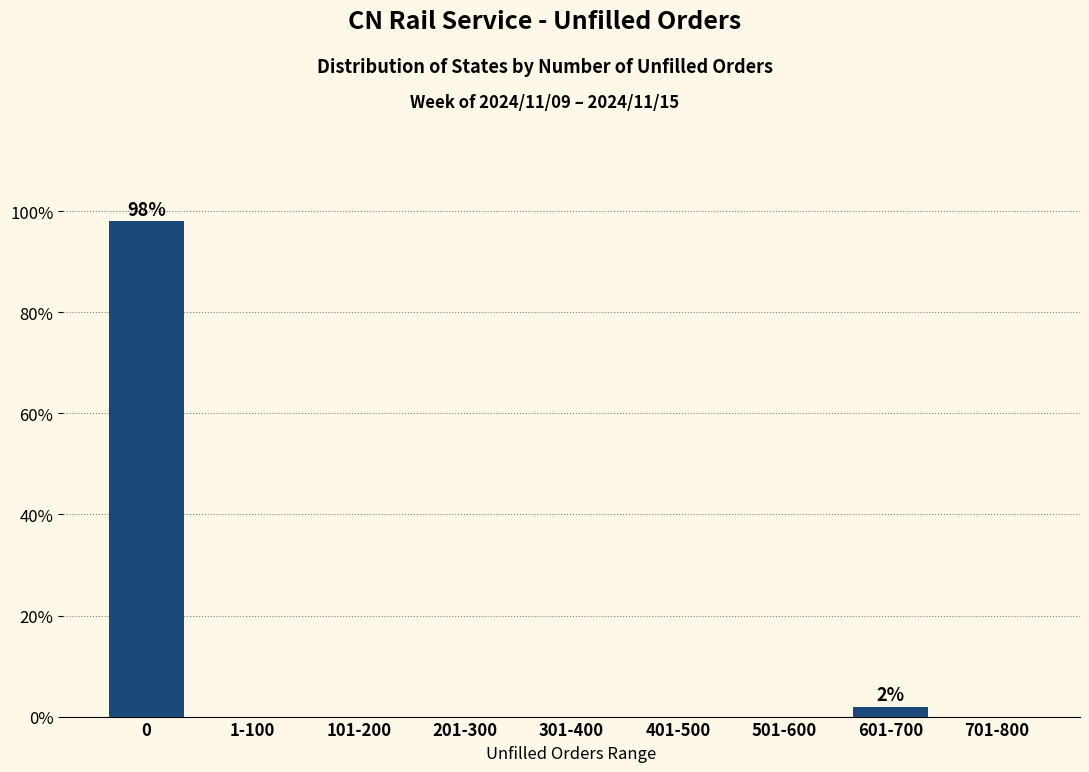

Reading left to right, transcribe all the data shown in this chart.

0=98.0	1-100=0.0	101-200=0.0	201-300=0.0	301-400=0.0	401-500=0.0	501-600=0.0	601-700=2.0	701-800=0.0